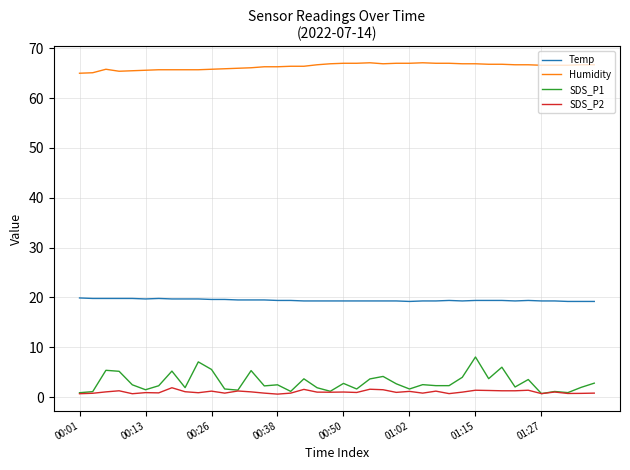

Which series has the widest spread of values?

SDS_P1